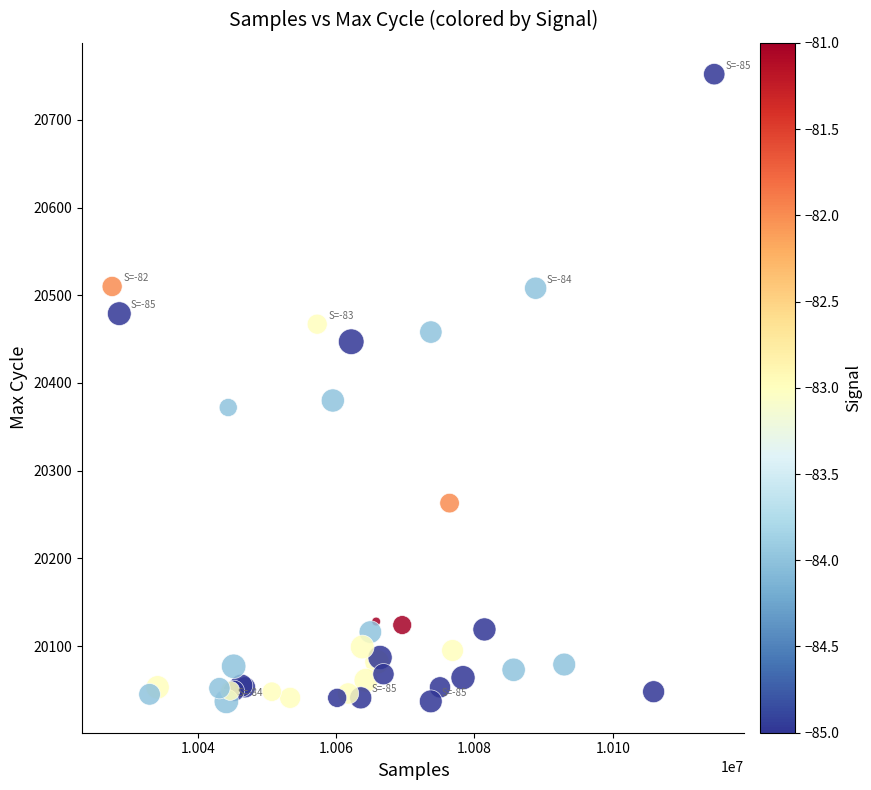

What Y value in the scatter plot is closest to 20394?

20380